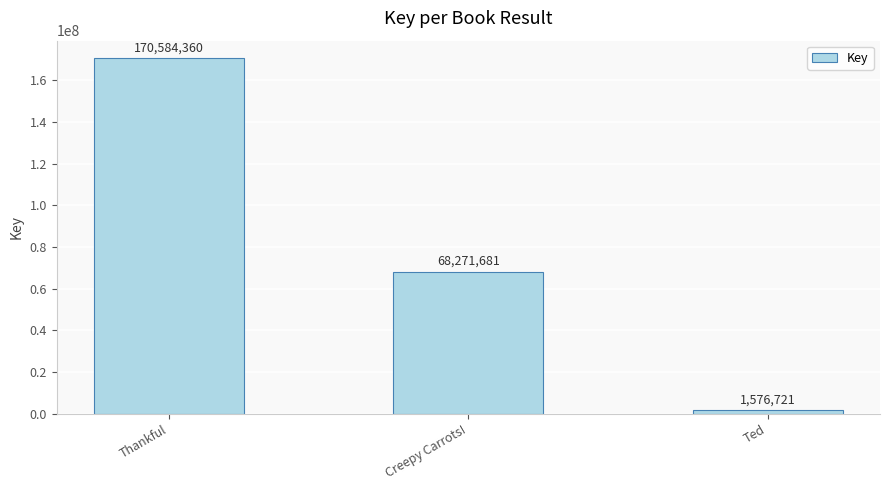

How many bars are there in total?

3